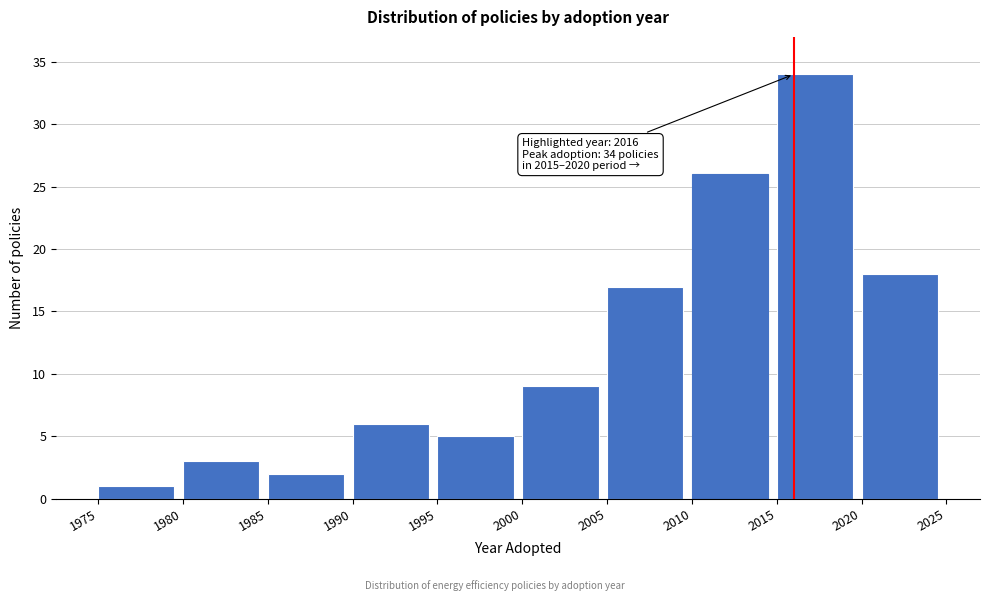

Over which range of the x-axis is the bar tallest?

2015 to 2020